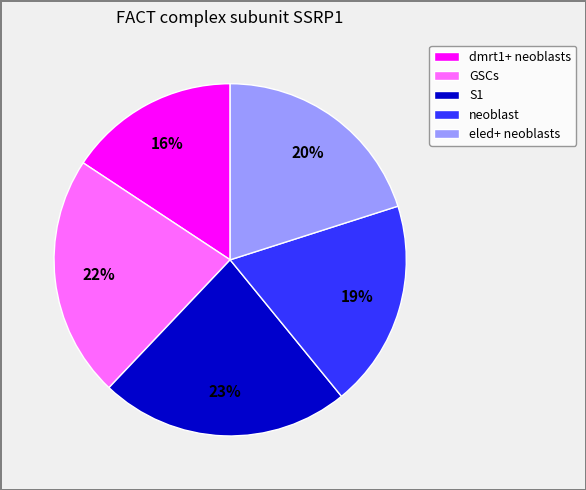

What is the largest slice in the pie chart?

S1